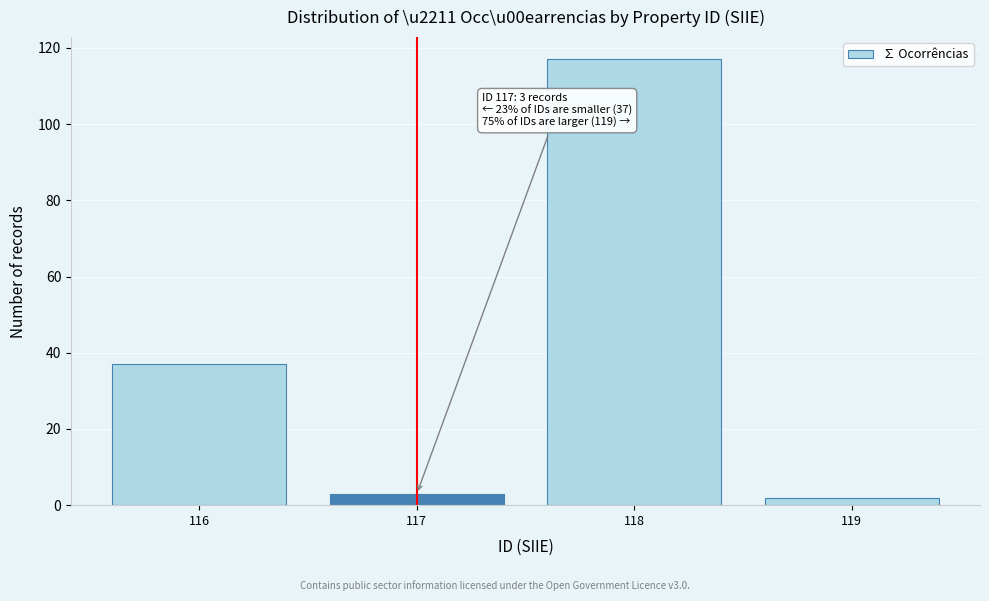

Reading right to left, transcribe all the data shown in this chart.

119=2	118=117	117=3	116=37